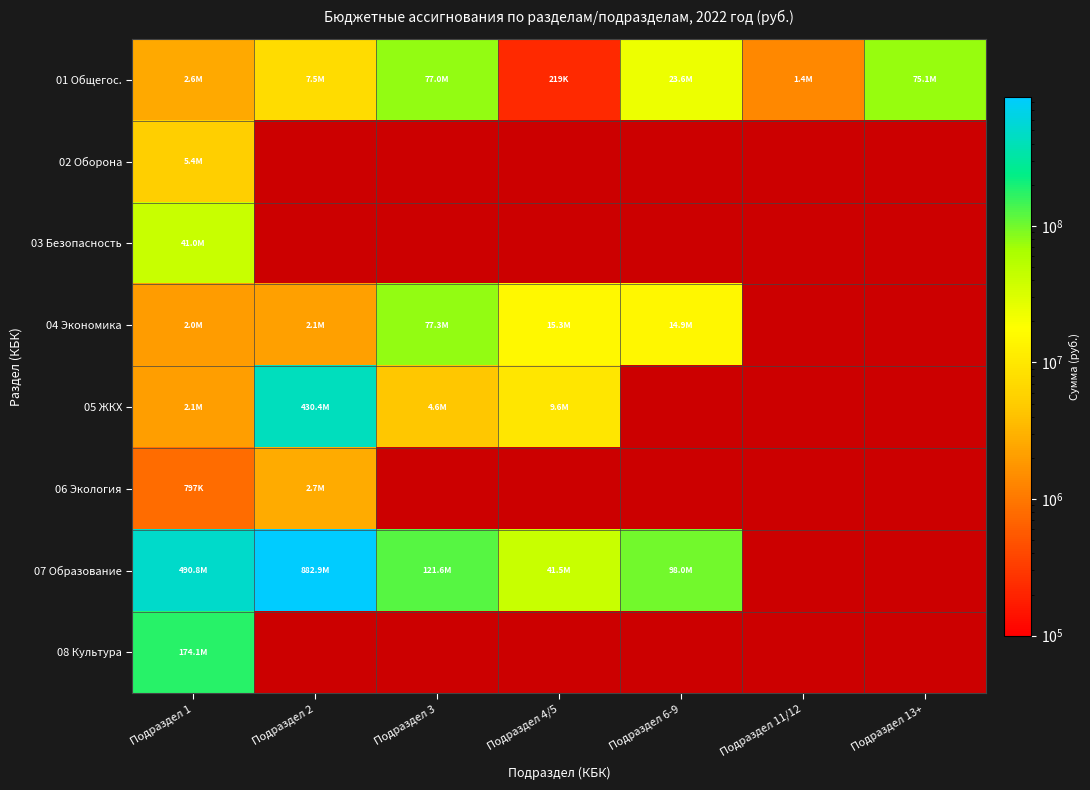

List the series in order of their peak value, highest first.

07 Образование, 05 ЖКХ, 08 Культура, 04 Экономика, 01 Общегос., 03 Безопасность, 02 Оборона, 06 Экология